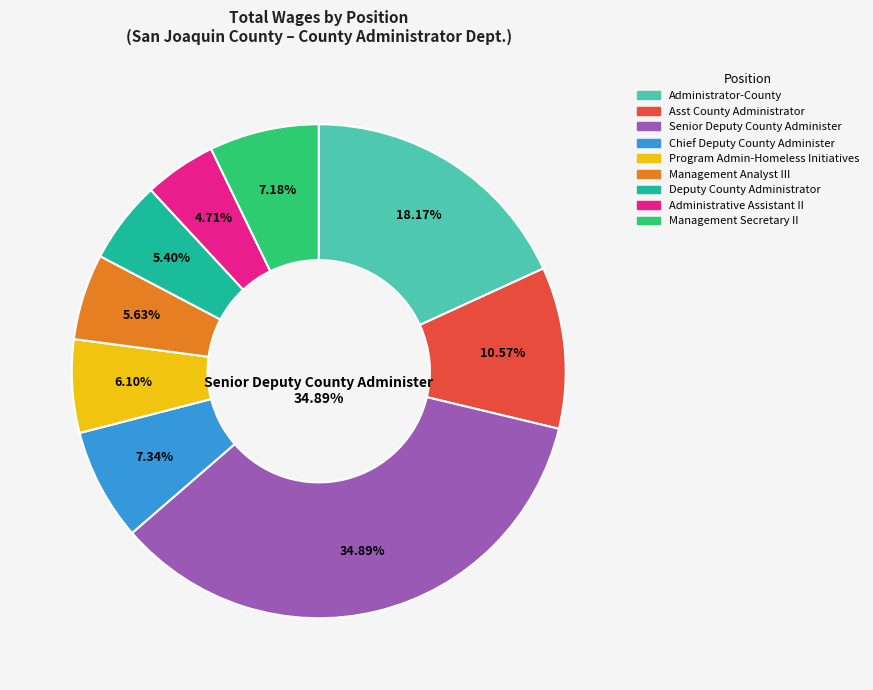

The Program Admin-Homeless Initiatives slice represents 21% of the pie. True or false?

False